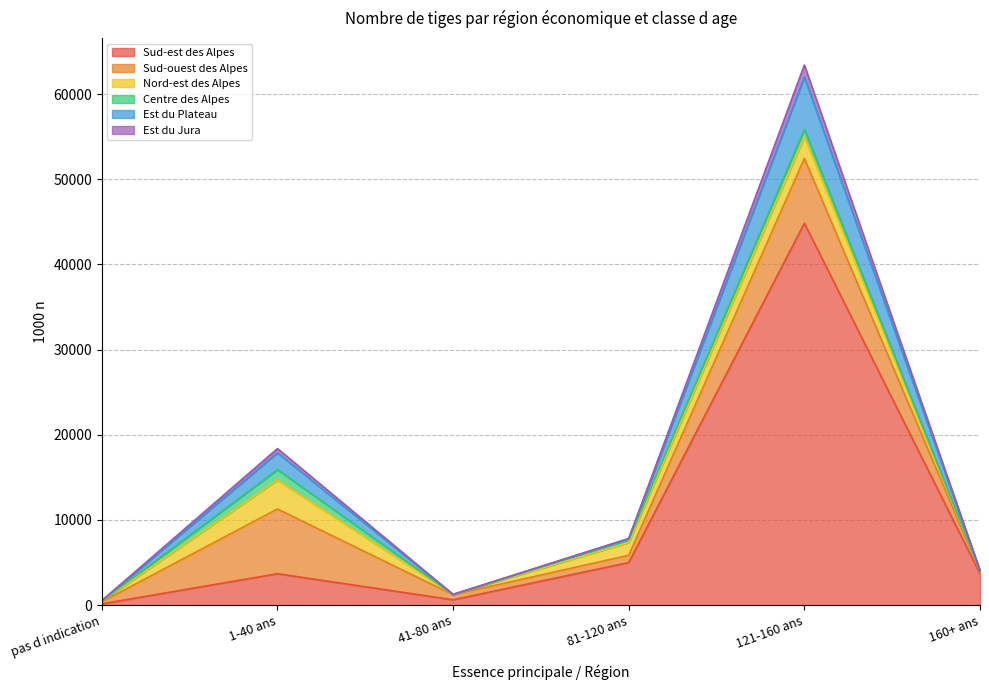

Does the chart have visible grid lines?

Yes